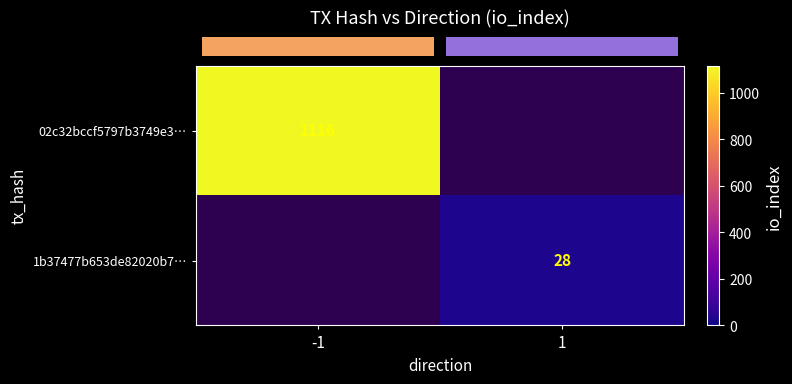

True or false: row_1 has a value of 28.0 at 1.

True